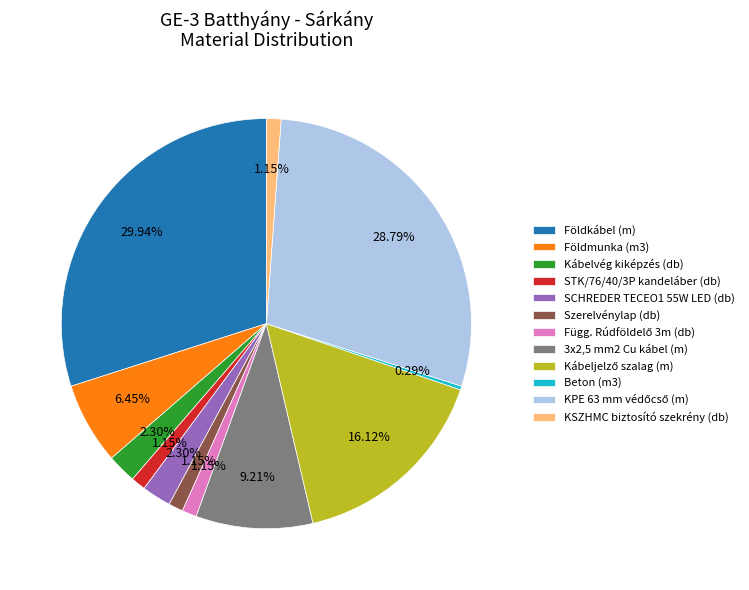

Between 3x2,5 mm2 Cu kábel (m) and Szerelvénylap (db), which is larger?

3x2,5 mm2 Cu kábel (m)